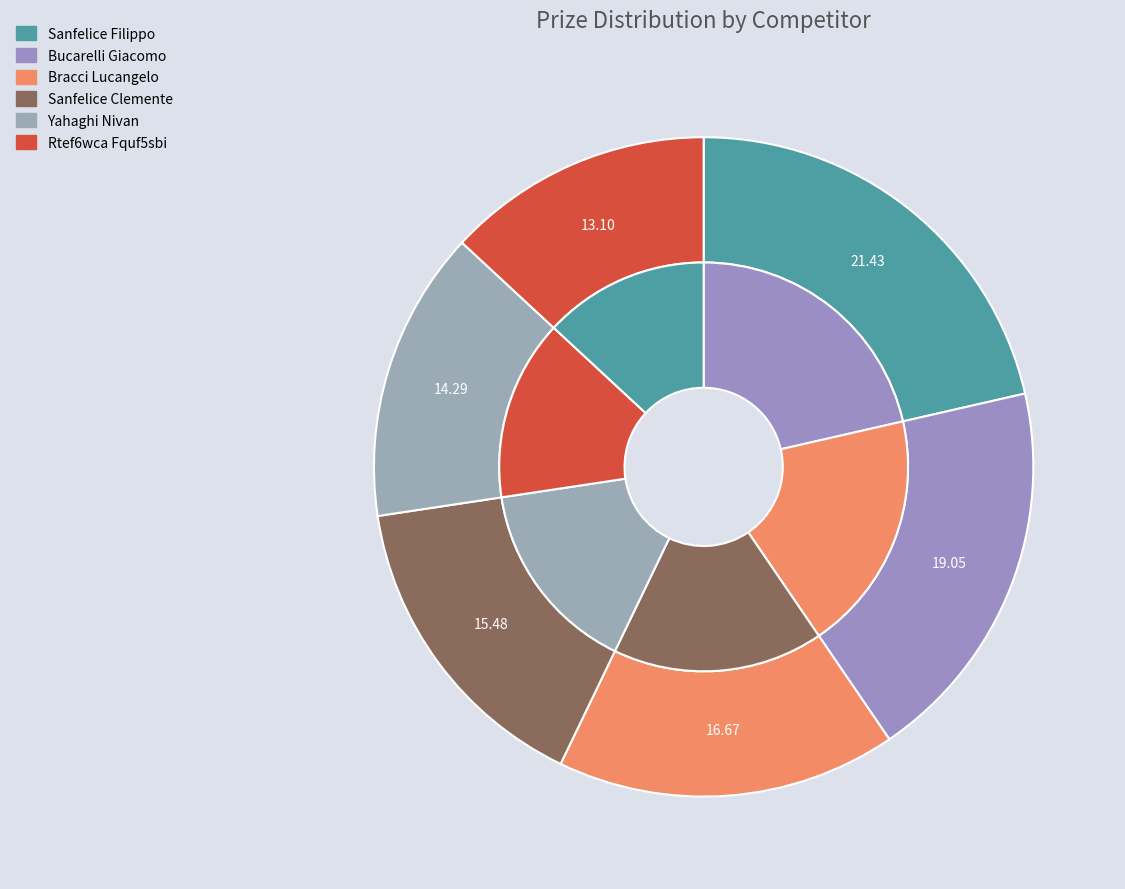

To the nearest percent, what portion does Sanfelice Filippo represent?

21%